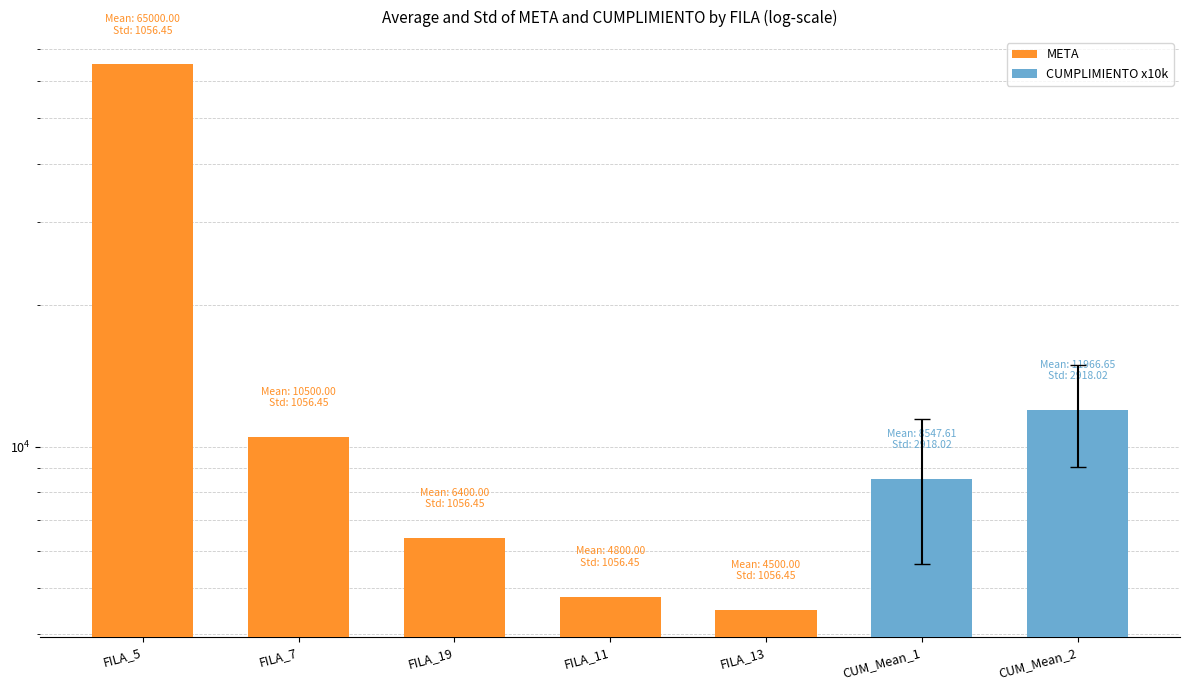

At which label is the value closest to 34750?

CUM_Mean_2